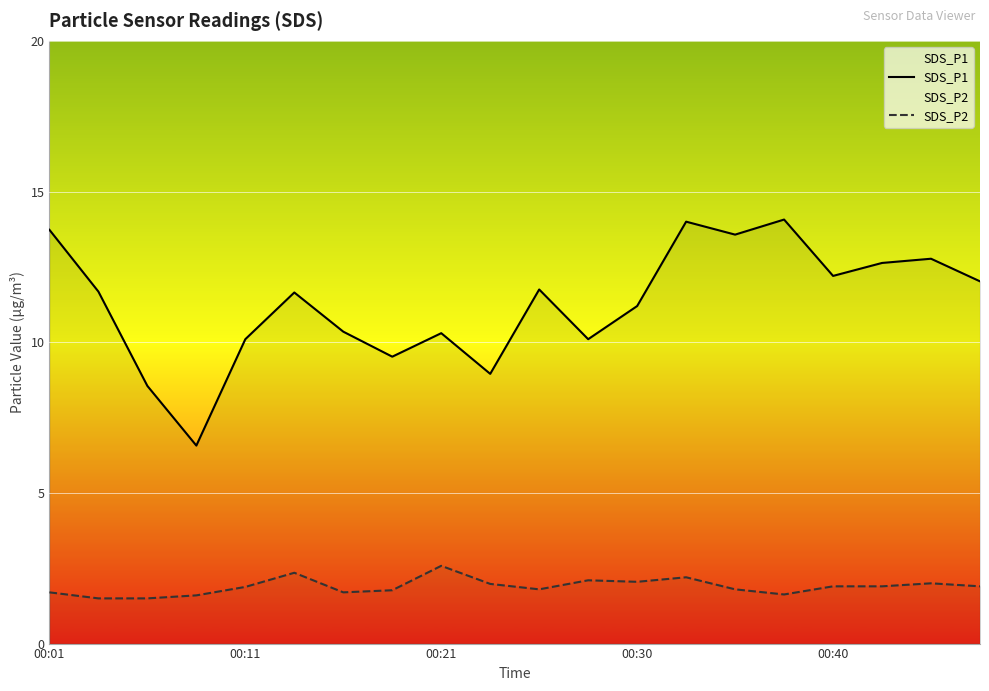

True or false: SDS_P1 has more than 2 points higher than both neighbors.

True